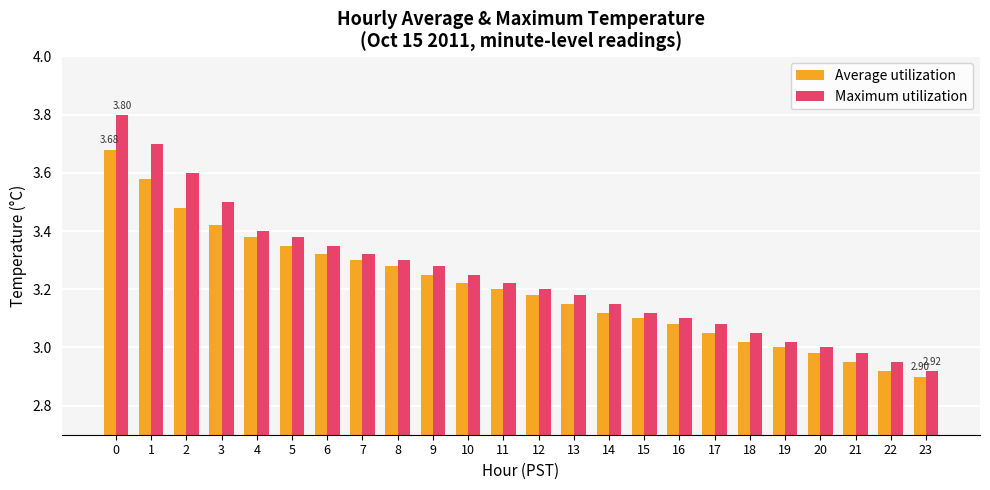

How many series are shown in this chart?

2